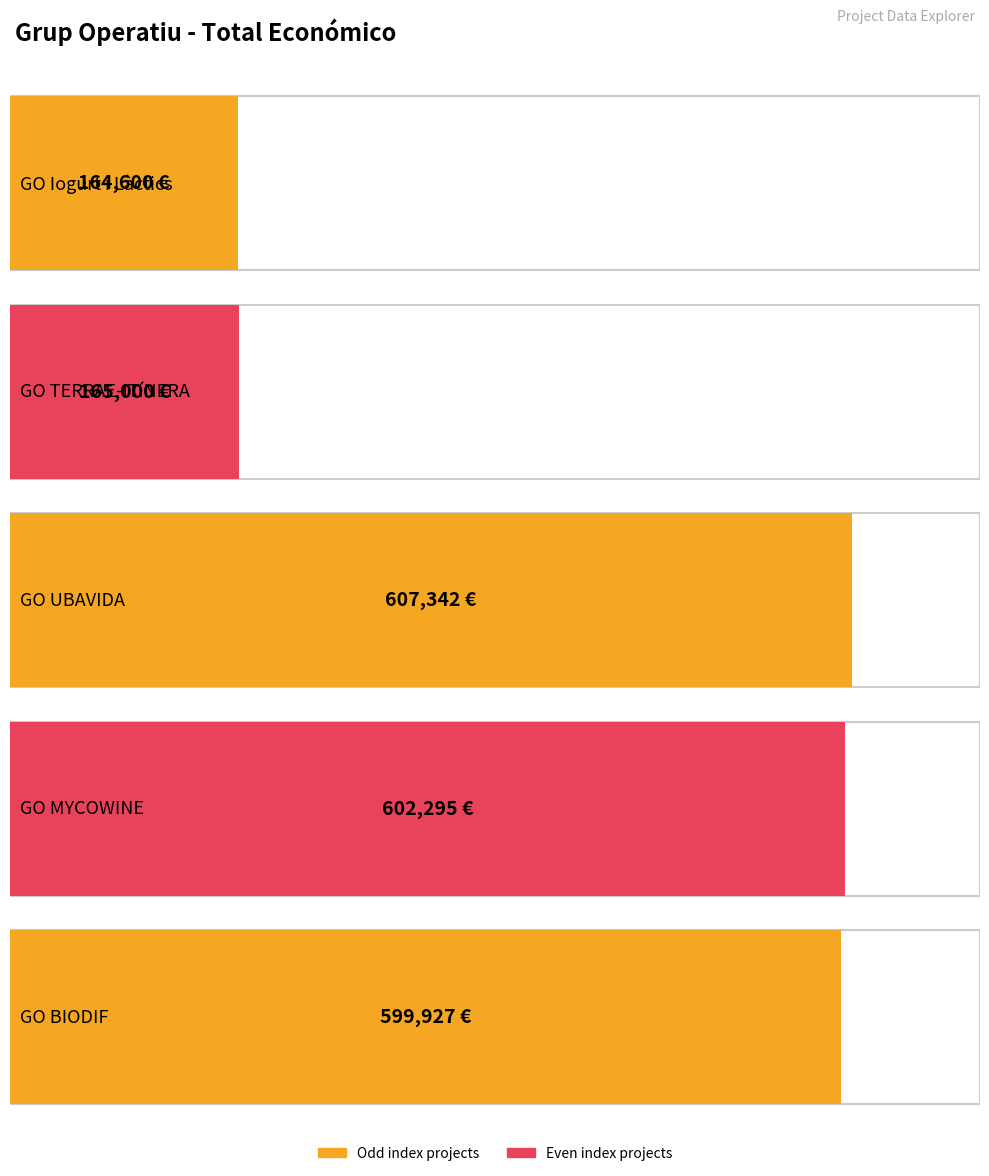

What is the value of the 3rd bar from the left?

607342.0